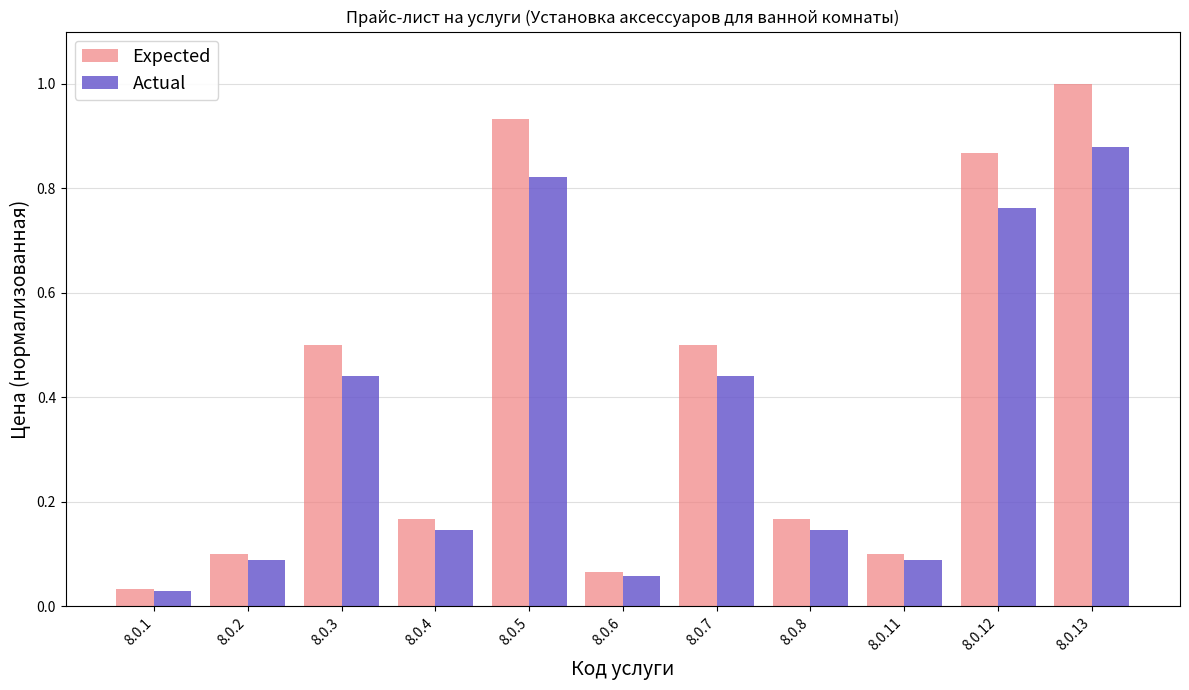

Which series has the largest total across all categories?

Expected